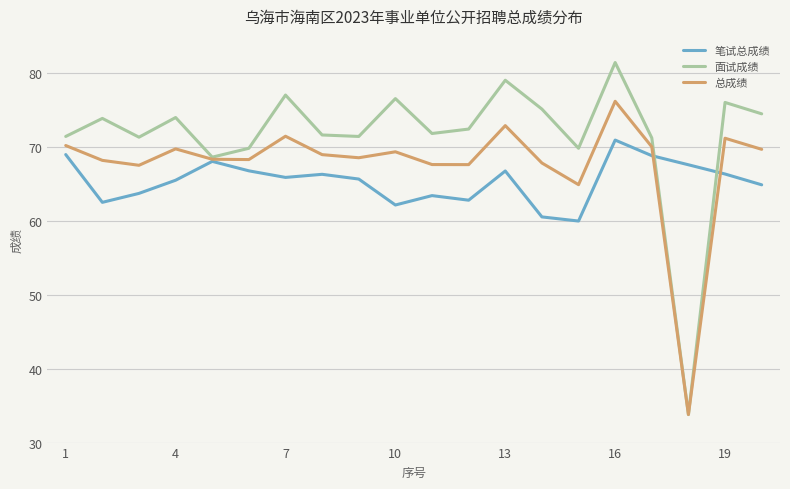

Rank the series by their average value, from lowest to highest.

笔试总成绩, 总成绩, 面试成绩